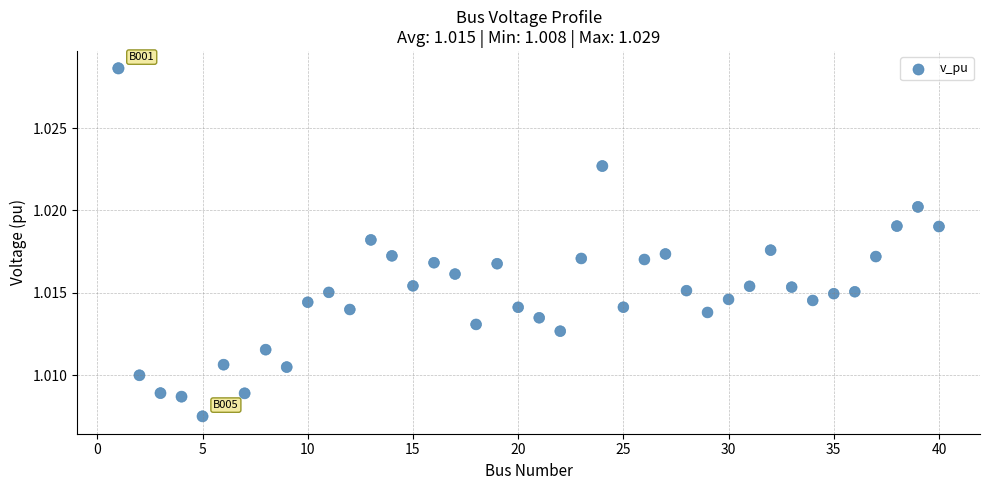

What is the range of X values (max minus min)?

39.0